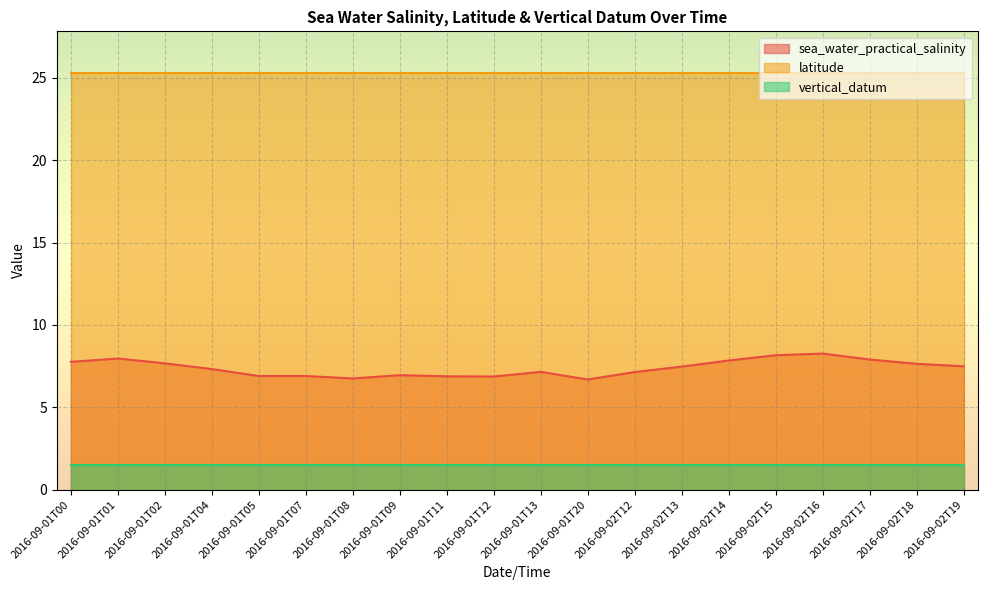

What are all the series names shown in the legend?

sea_water_practical_salinity, latitude, vertical_datum